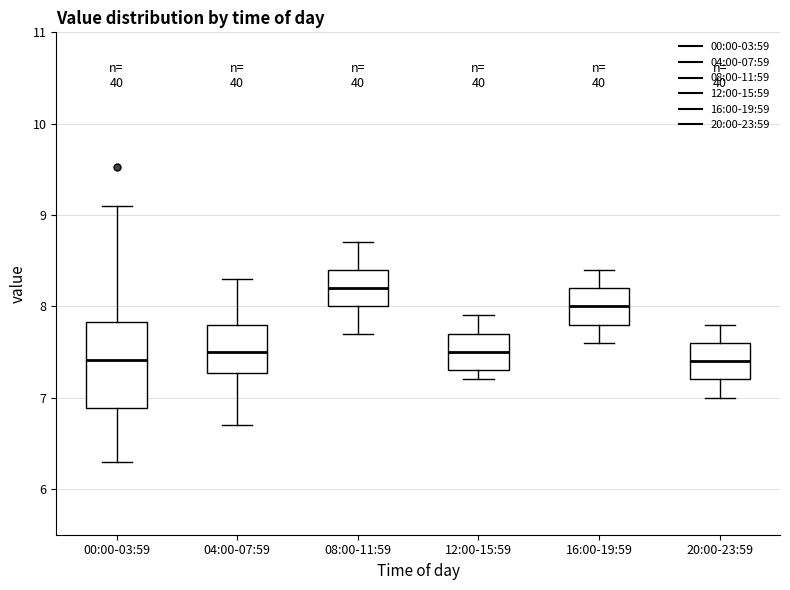

Reading left to right, read every box against the y-axis: the position of its median line, the range the box covers, and the ends of its whiskers. The values are not printed on the chart, so give them approximately, as read against the axis.

00:00-03:59: median 7.4, box 6.9 to 7.8, whiskers 6.3 to 9.1
04:00-07:59: median 7.5, box 7.3 to 7.8, whiskers 6.7 to 8.3
08:00-11:59: median 8.2, box 8.0 to 8.4, whiskers 7.7 to 8.7
12:00-15:59: median 7.5, box 7.3 to 7.7, whiskers 7.2 to 7.9
16:00-19:59: median 8.0, box 7.8 to 8.2, whiskers 7.6 to 8.4
20:00-23:59: median 7.4, box 7.2 to 7.6, whiskers 7.0 to 7.8